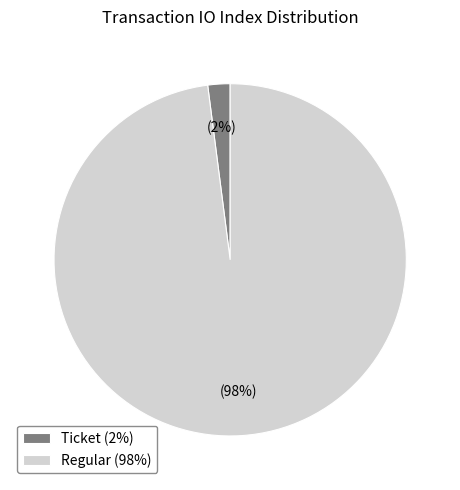

Which category has the biggest portion of the pie?

Regular